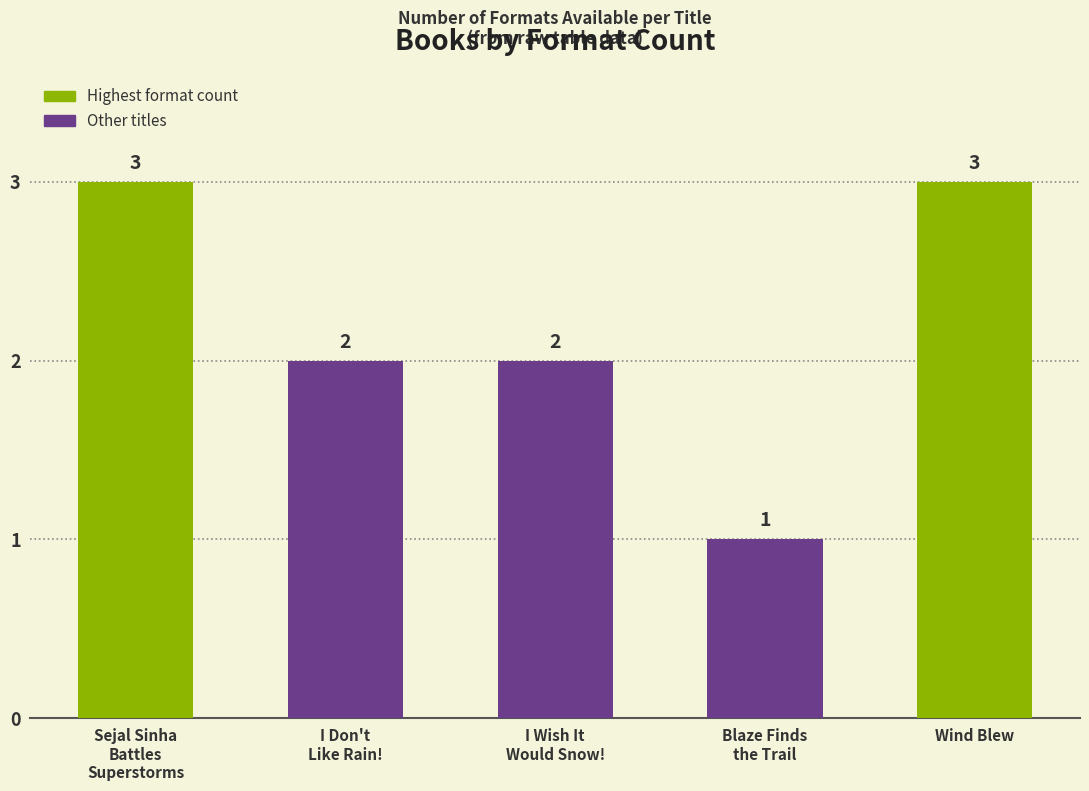

How many bars are there in total?

5